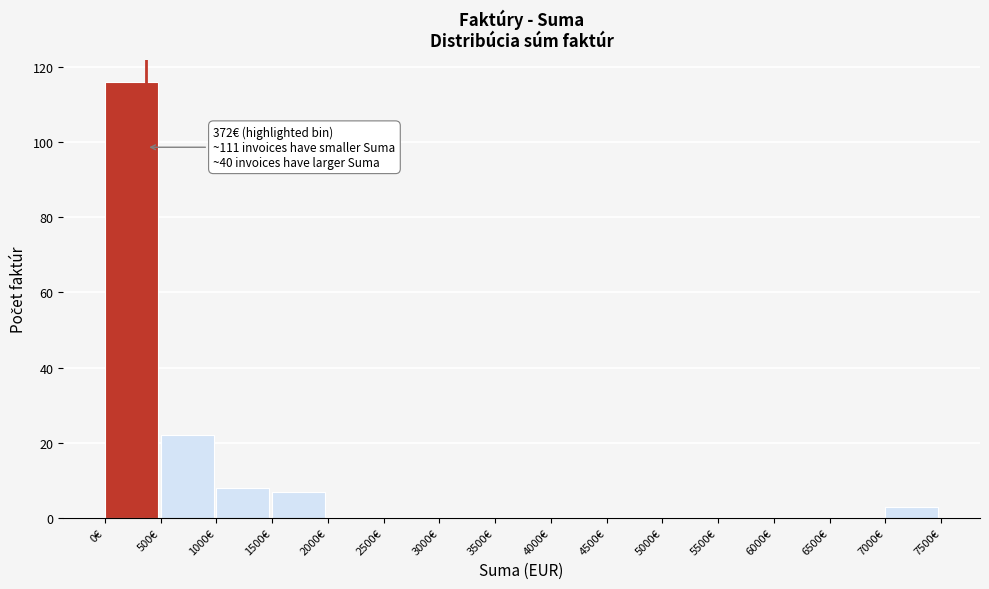

Which range on the x-axis has the tallest bar?

0 to 500